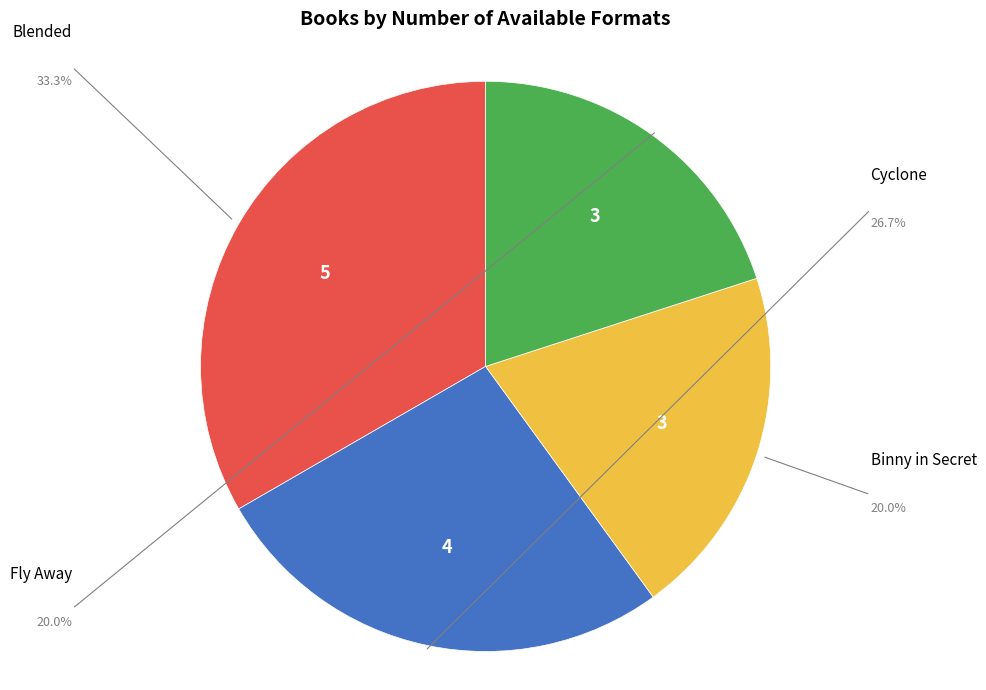

What is the total percentage of Blended and Fly Away?

53.3%